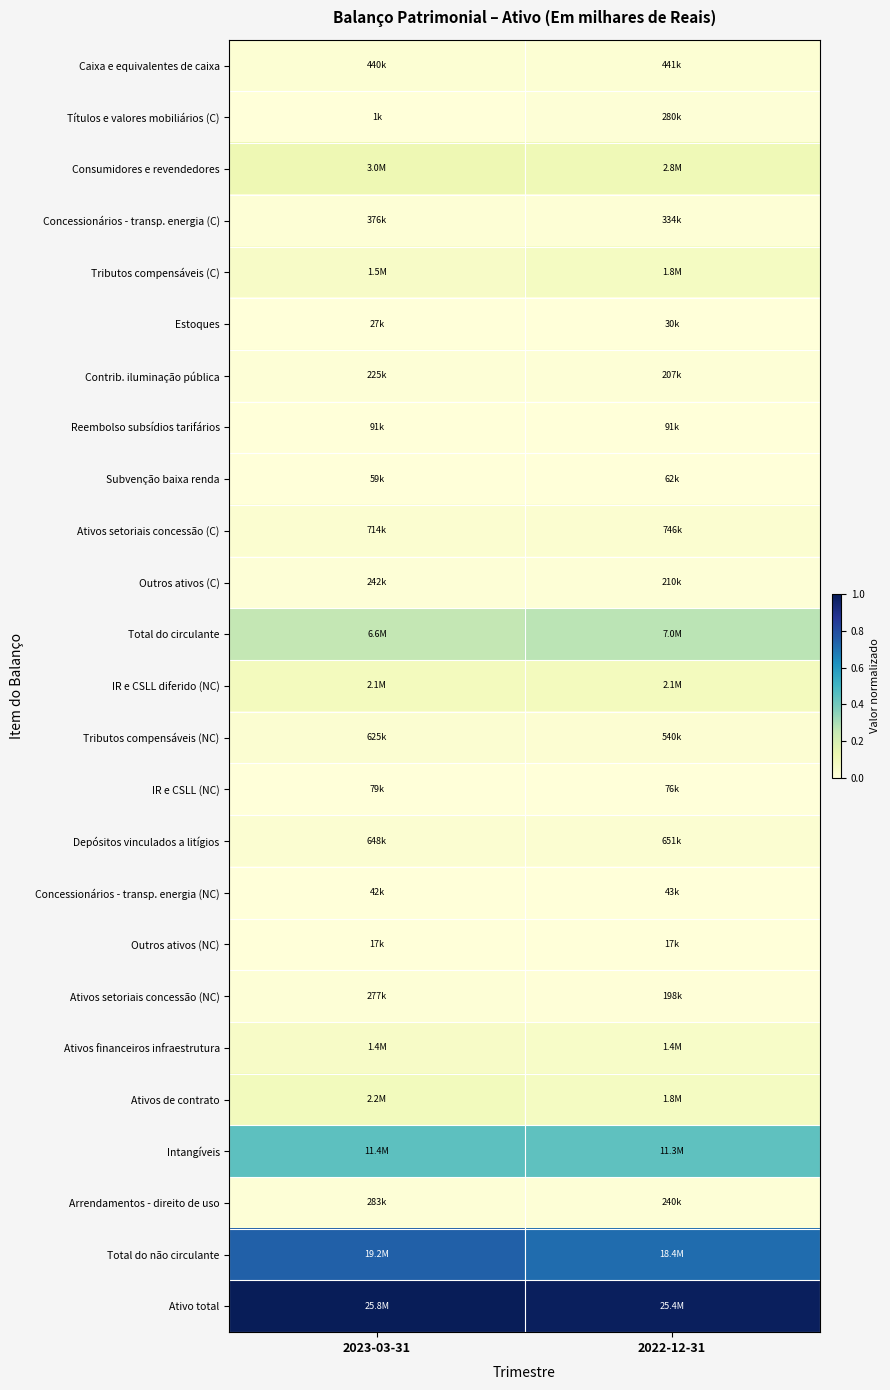

At which category is the sum across all series the highest?

2023-03-31